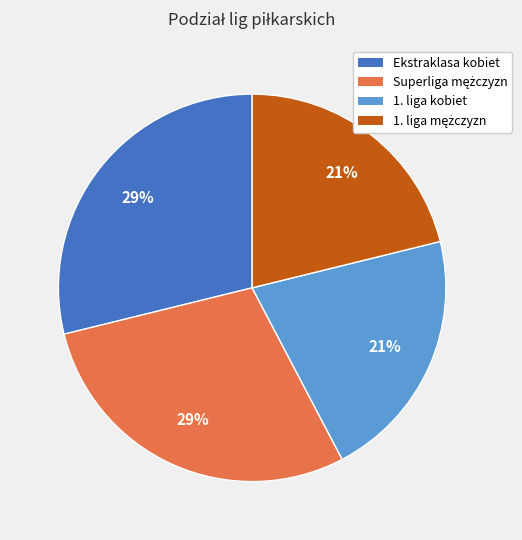

Is there any slice that represents more than half of the pie?

No